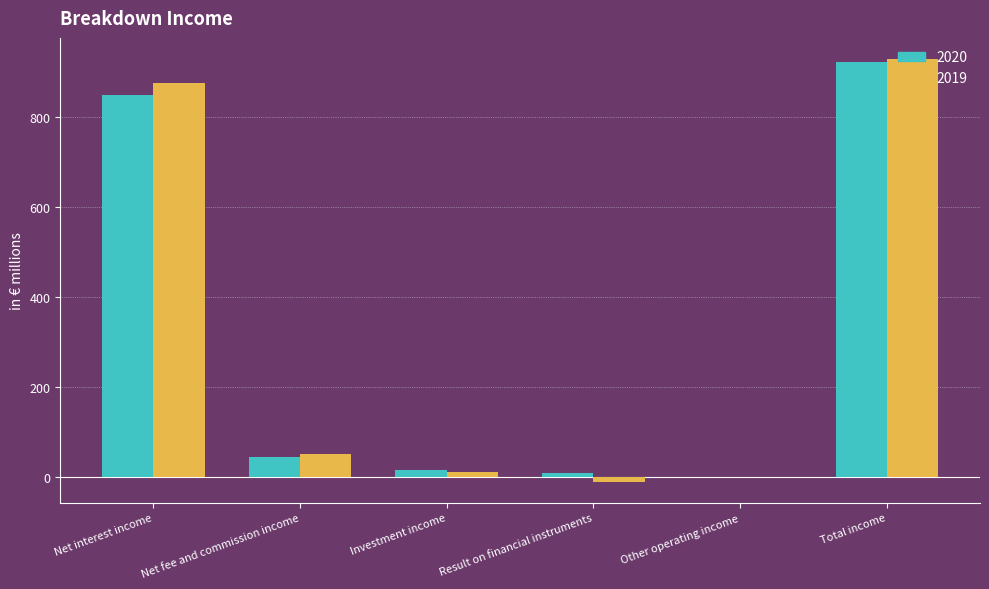

Which series has the largest range (max minus min)?

2019